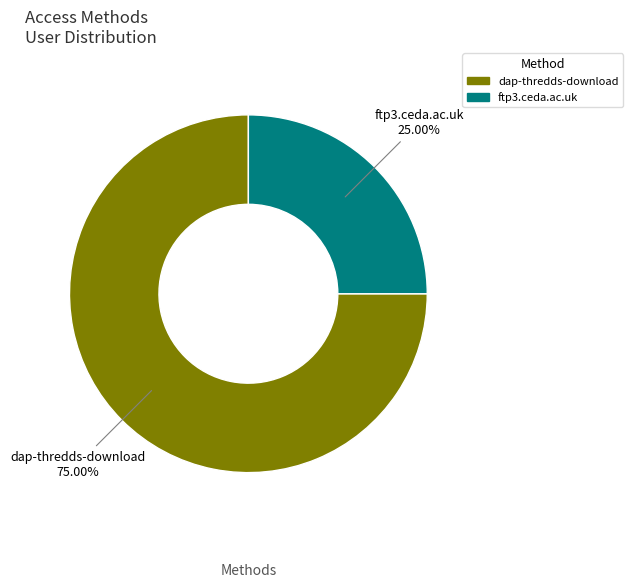

To the nearest percent, what percentage of the pie is dap-thredds-download?

75%